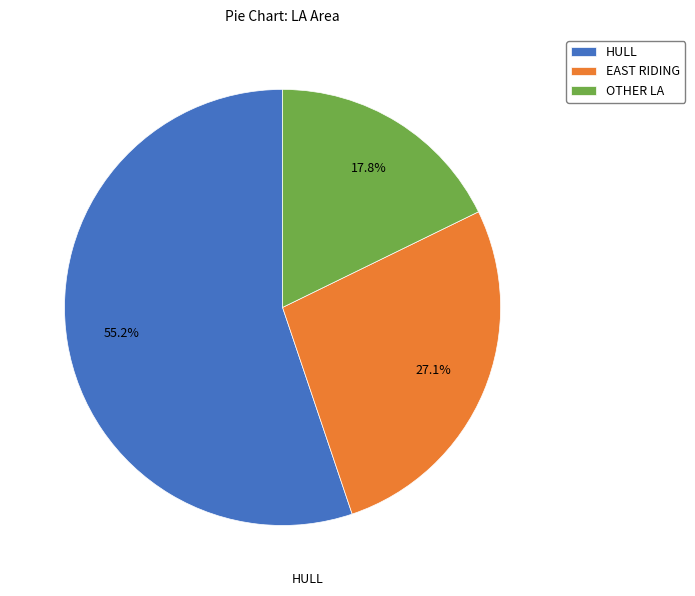

How many slices are in this pie chart?

3